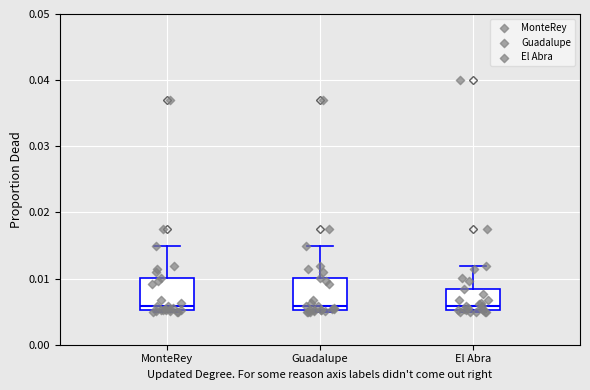

Reading left to right, read every box against the y-axis: the position of its median line, the range the box covers, and the ends of its whiskers. The values are not printed on the chart, so give them approximately, as read against the axis.

MonteRey: median 0.006, box 0.005 to 0.010, whiskers 0.005 to 0.015
Guadalupe: median 0.006, box 0.005 to 0.010, whiskers 0.005 to 0.015
El Abra: median 0.006, box 0.005 to 0.008, whiskers 0.005 to 0.012